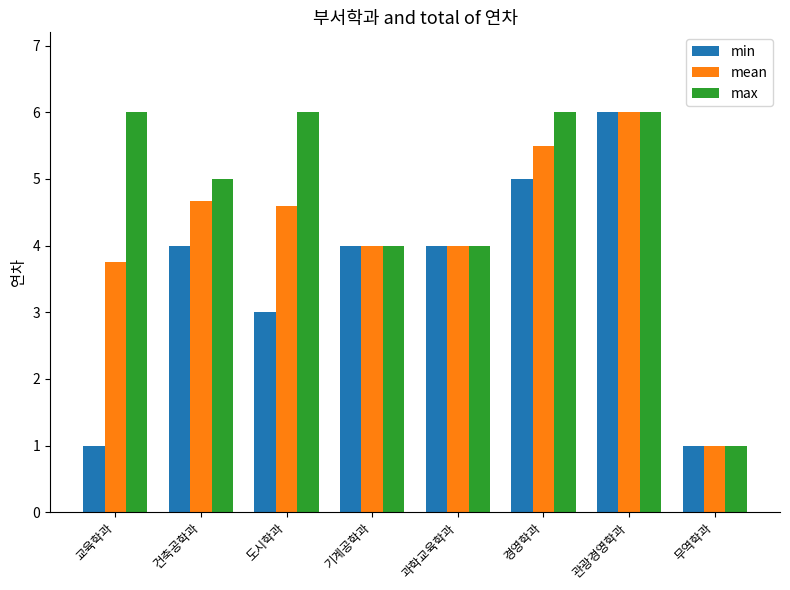

What is the difference between the maximum and minimum values in the min series?

5.0